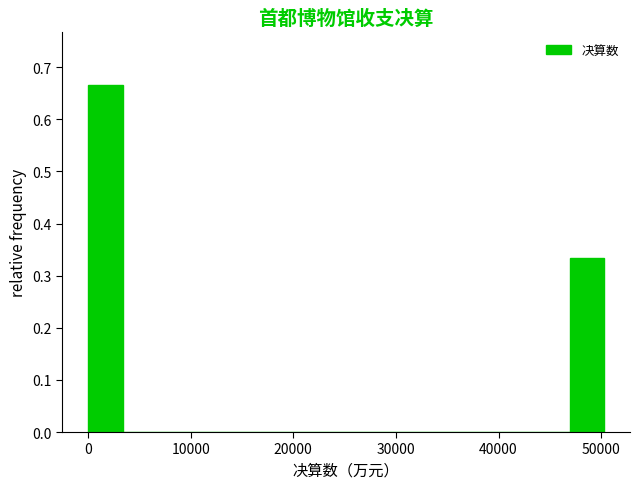

Read against the x-axis, roughly where is the centre of the tallest bar?

2000